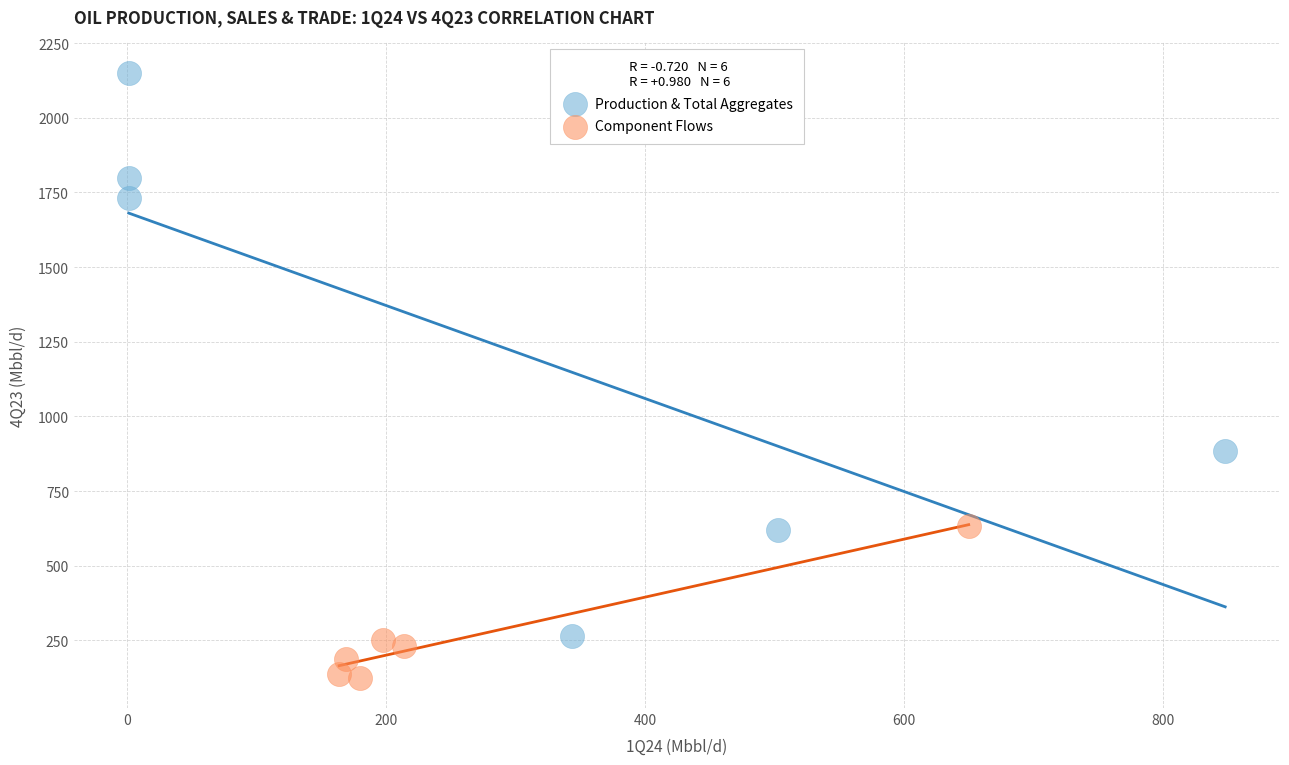

Which series contains the lowest Y value?

Component Flows